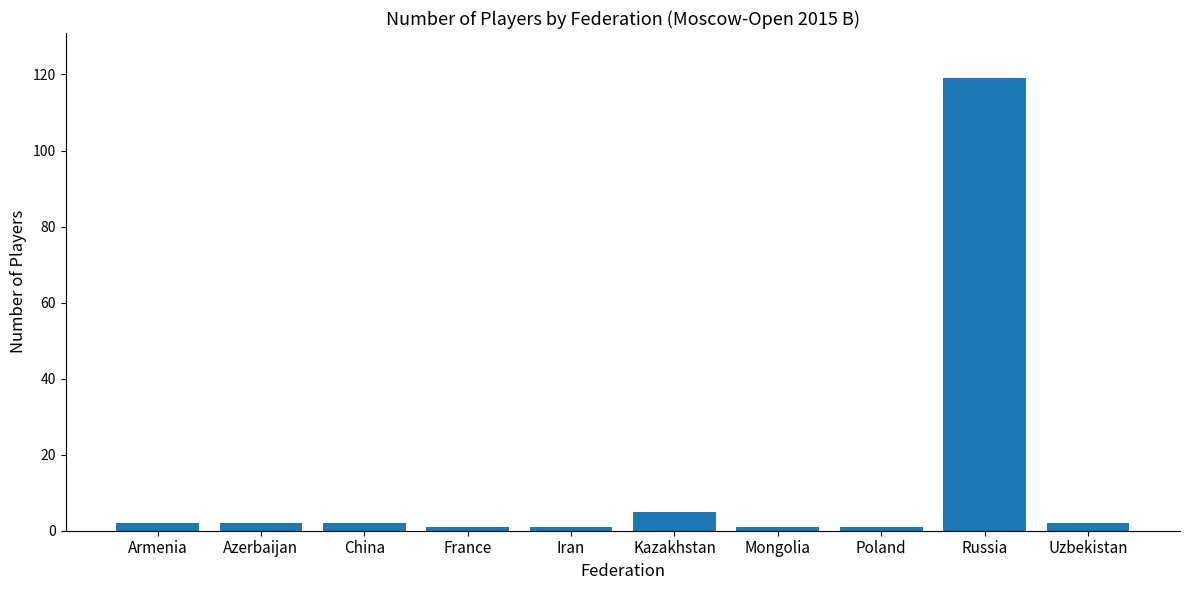

Which label corresponds to the largest value in the chart?

Russia